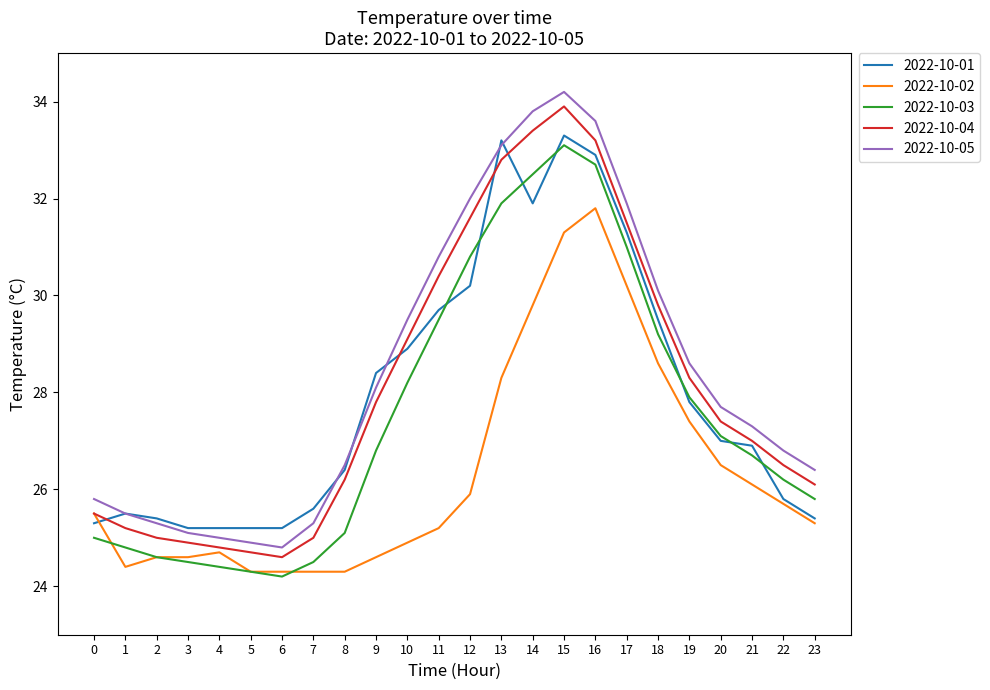

The value of 2022-10-03 at 14 is 53.2. True or false?

False